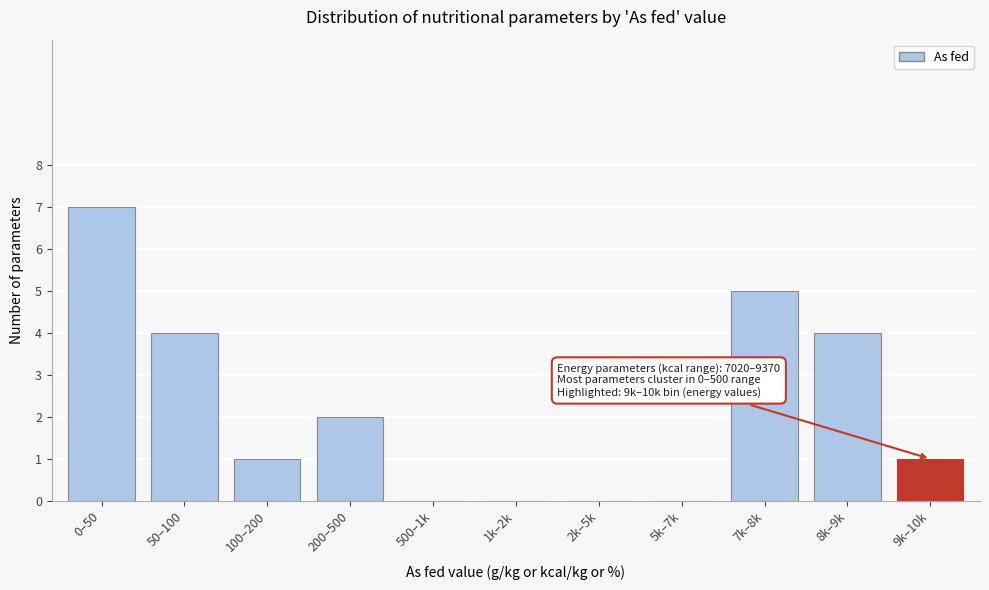

Reading left to right, what are all the values shown in this chart?

0–50=7	50–100=4	100–200=1	200–500=2	500–1k=0	1k–2k=0	2k–5k=0	5k–7k=0	7k–8k=5	8k–9k=4	9k–10k=1